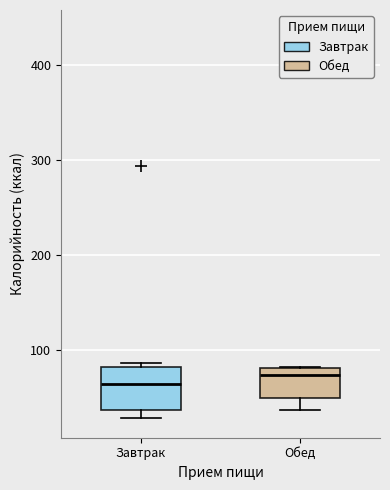

Reading left to right, read every box against the y-axis: the position of its median line, the range the box covers, and the ends of its whiskers. The values are not printed on the chart, so give them approximately, as read against the axis.

Завтрак: median 60, box 40 to 80, whiskers 30 to 90
Обед: median 70, box 50 to 80, whiskers 40 to 80